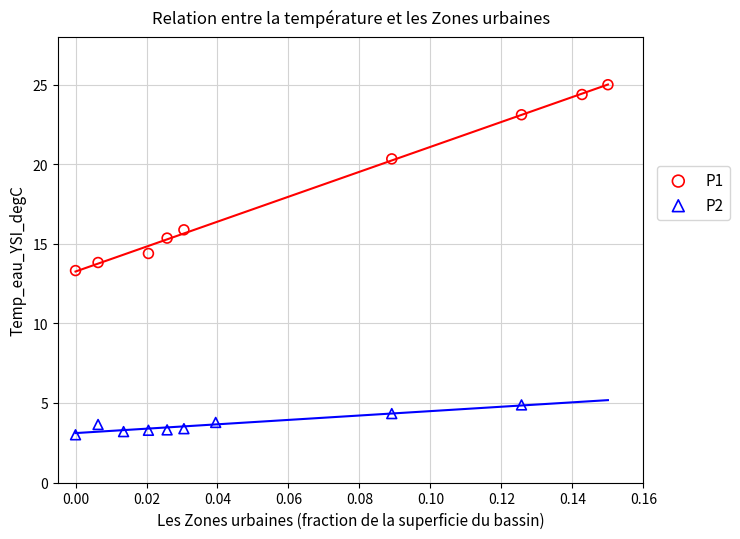

Which series reaches the maximum Y coordinate?

P1